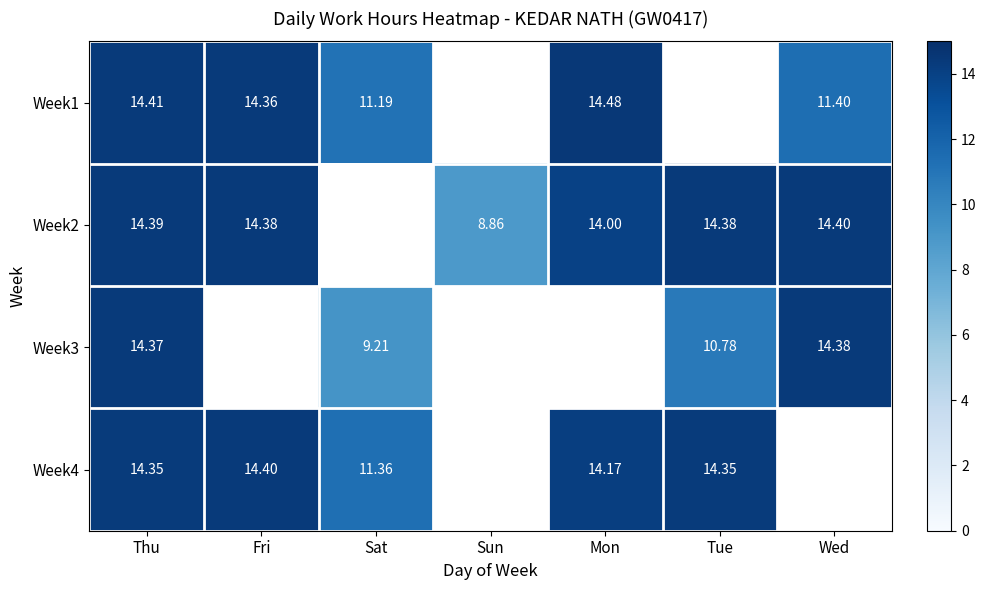

What is the greatest value displayed?

14.5